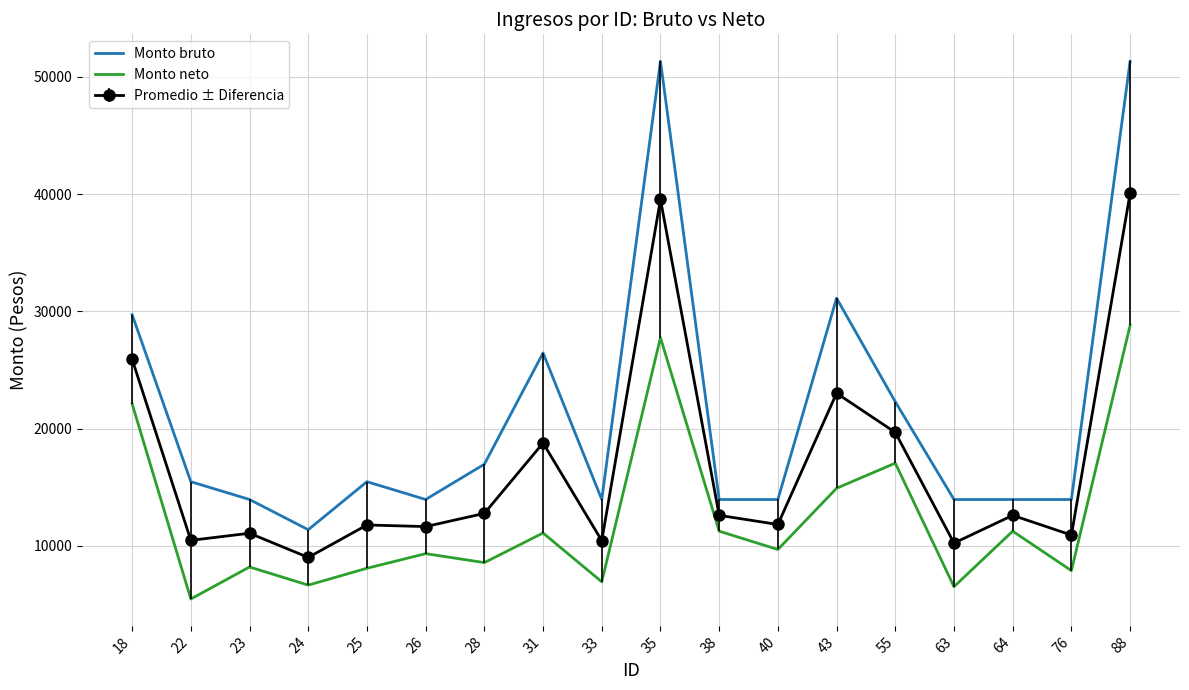

True or false: Monto bruto and Monto neto intersect in this chart.

False